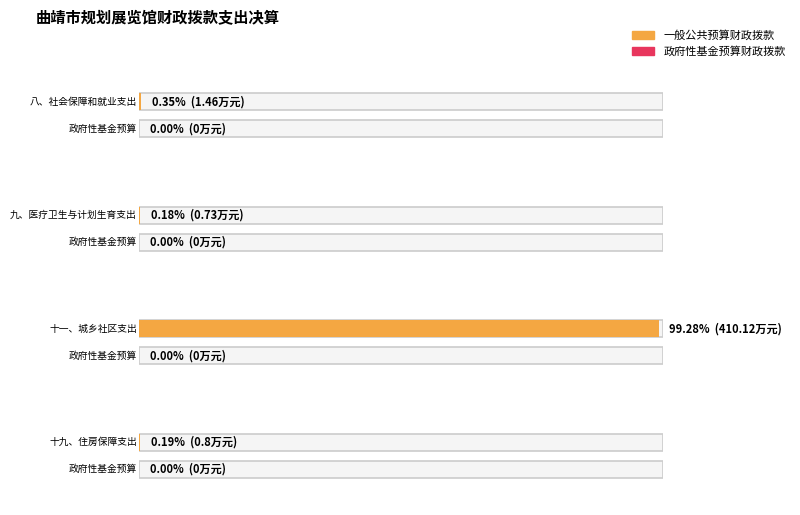

How many categories are shown in the chart?

4